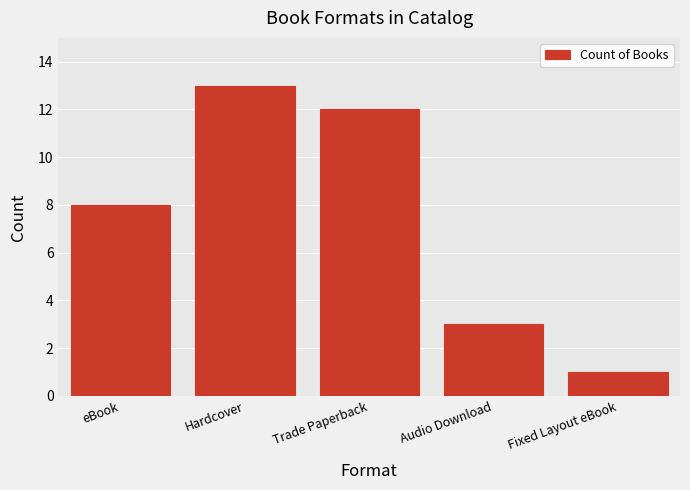

What position from the right is Trade Paperback?

3